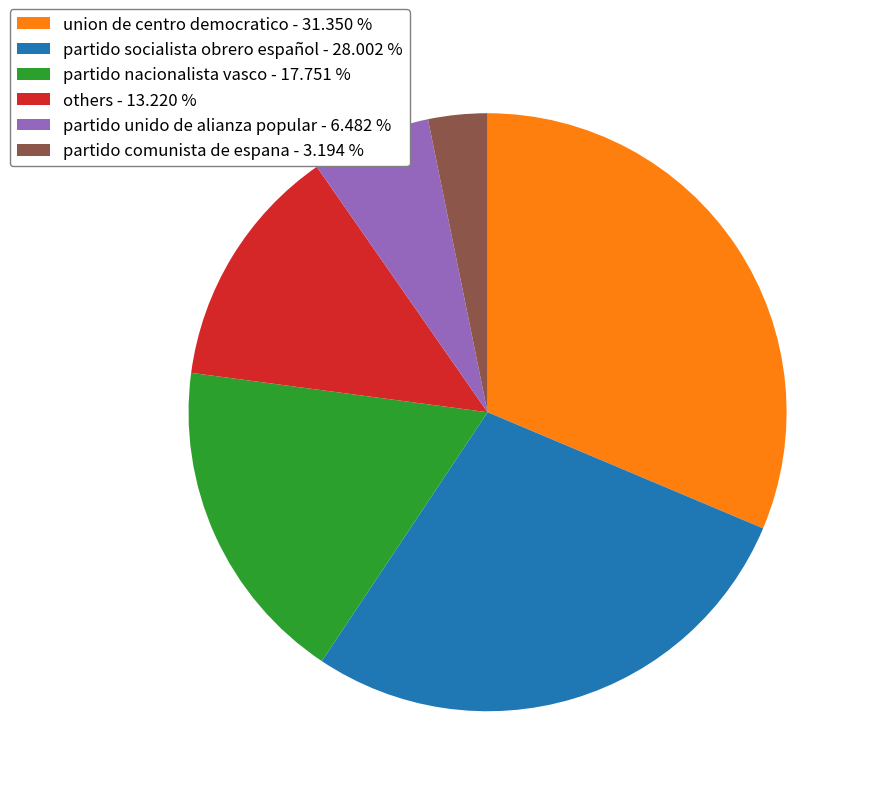

Is it true that partido socialista obrero español is 16% of the pie?

False